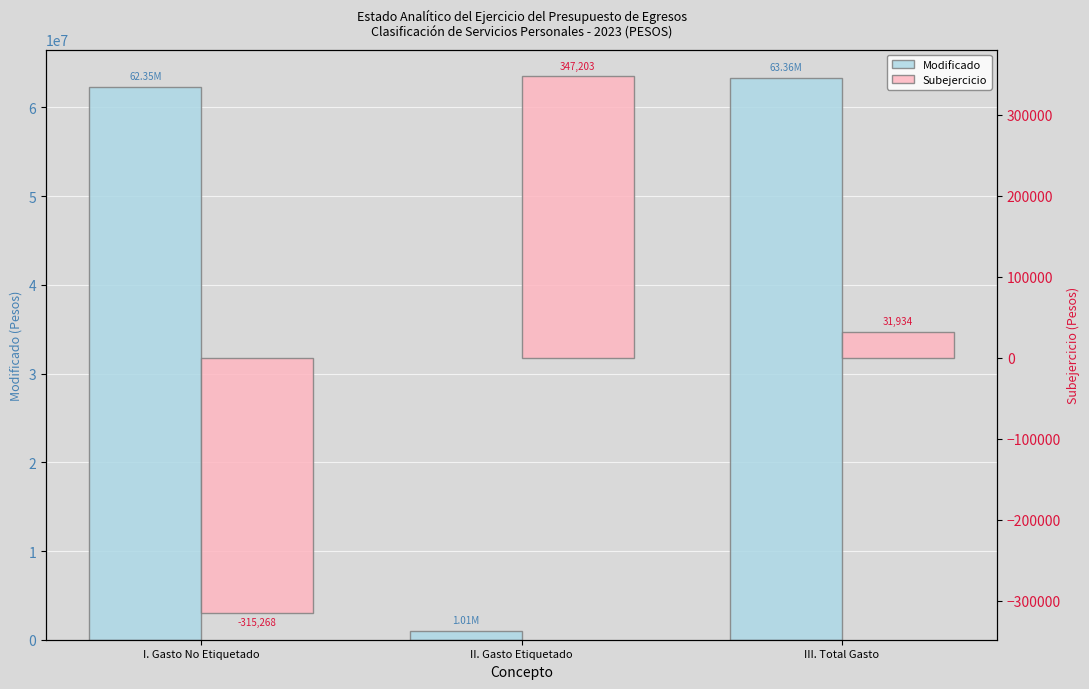

Count the number of data series in this chart.

2